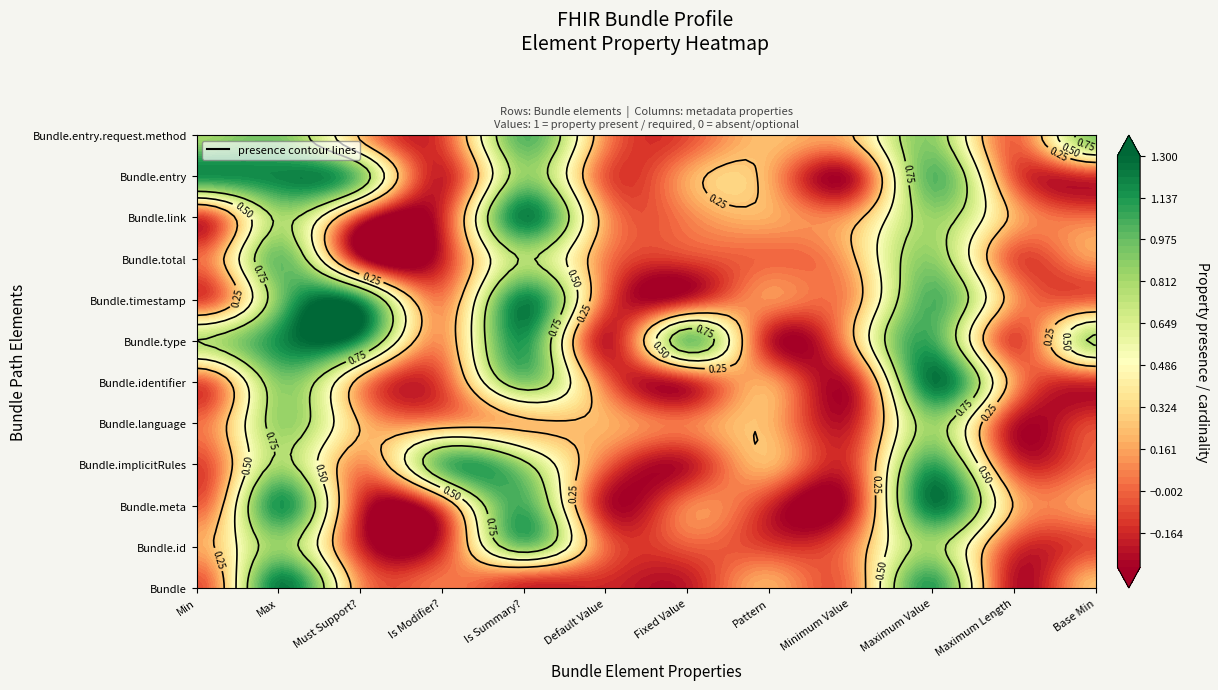

Which series has the largest range (max minus min)?

Bundle